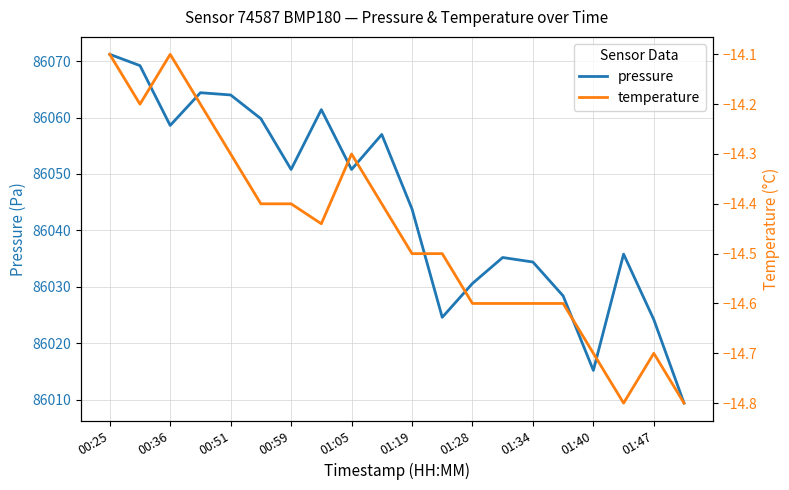

The value of pressure at 01:19 is 86043.8. True or false?

True